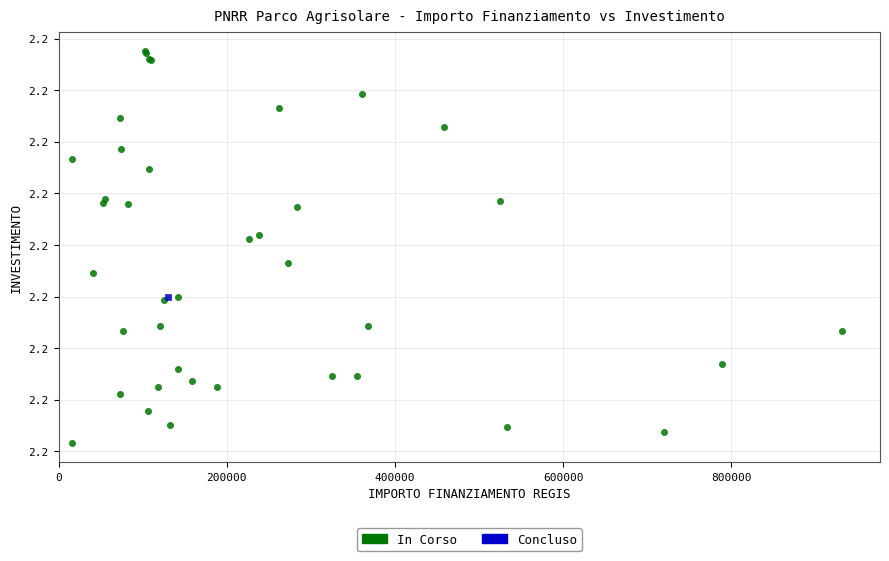

What are all the series names shown in the legend?

In Corso, Concluso